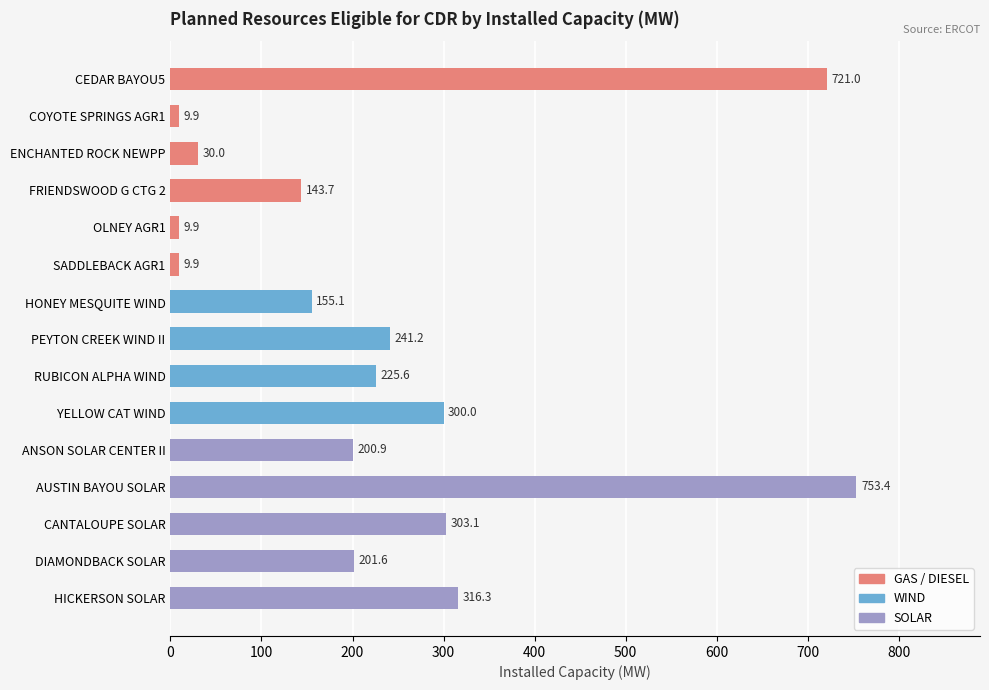

At which label is the value closest to 381?

HICKERSON SOLAR